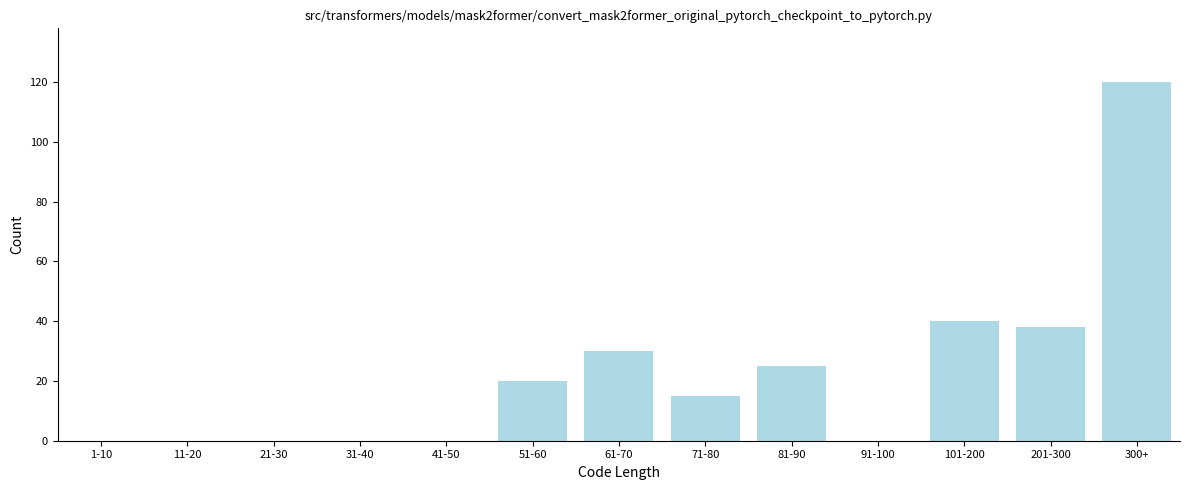

Reading left to right, extract all data points from this chart.

1-10=0	11-20=0	21-30=0	31-40=0	41-50=0	51-60=20	61-70=30	71-80=15	81-90=25	91-100=0	101-200=40	201-300=38	300+=120